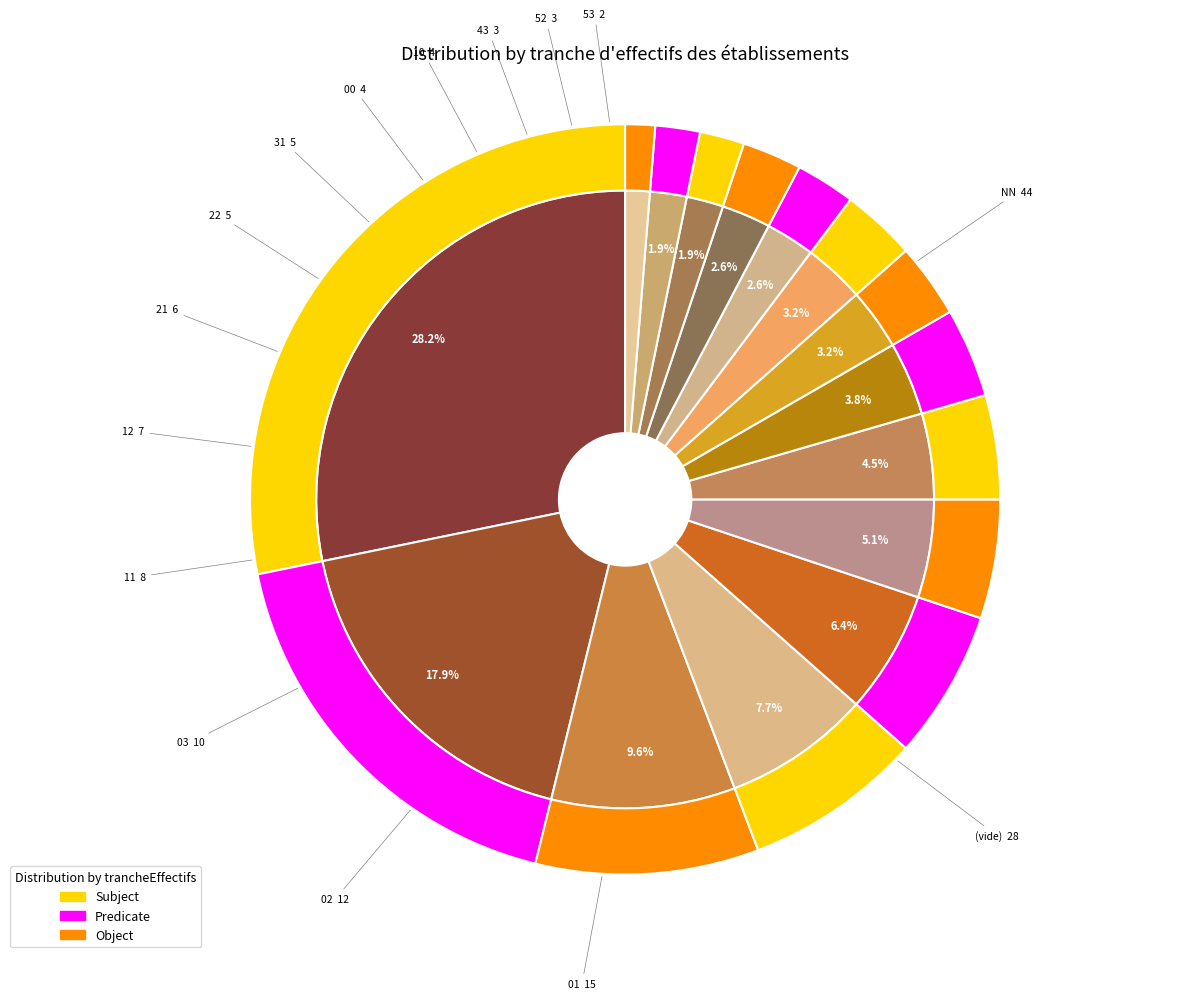

Approximately how many times larger is the value at 43 compared to NN?

0.1